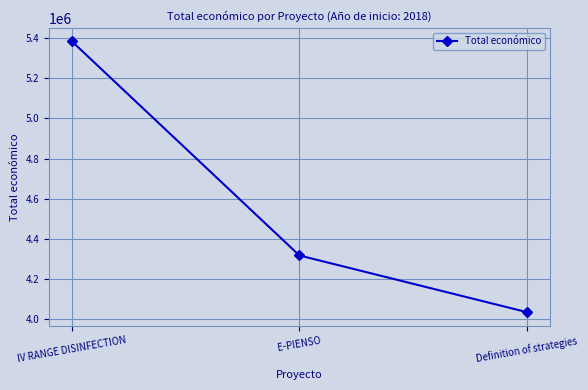

Where is the data nearest to the value 4709309?

E-PIENSO